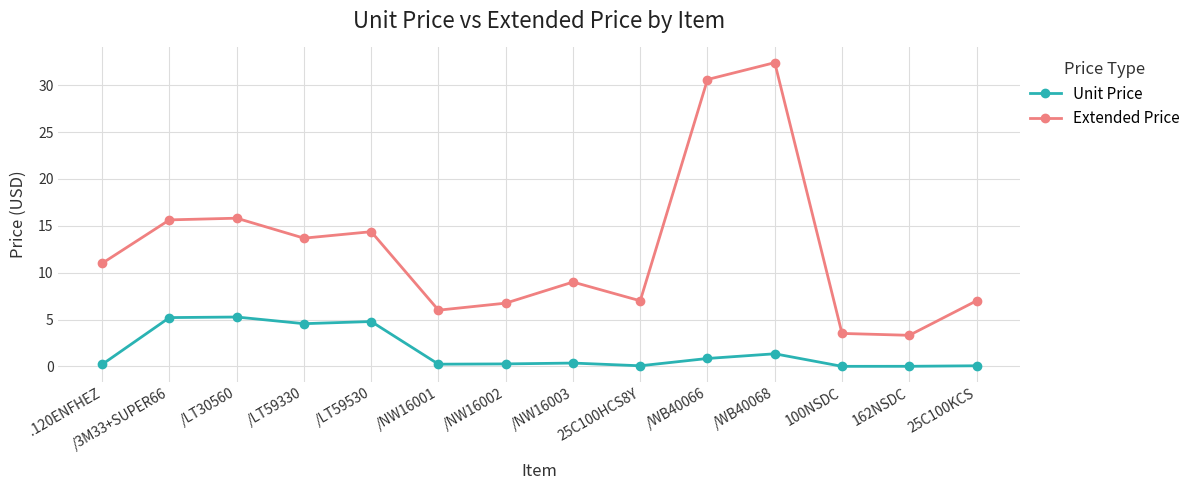

Rank the series by their average value, from lowest to highest.

Unit Price, Extended Price